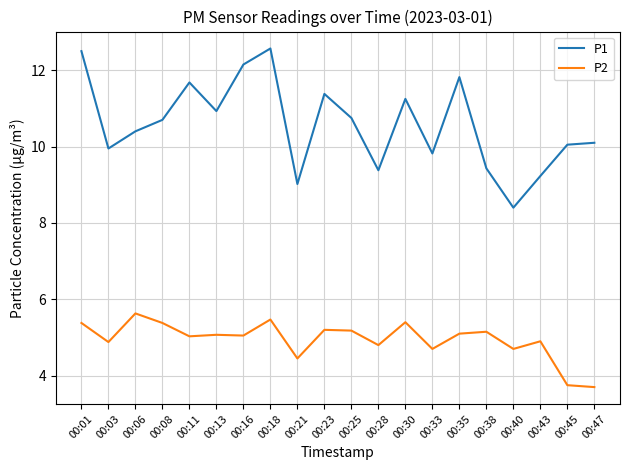

Which series has the largest total across all categories?

P1